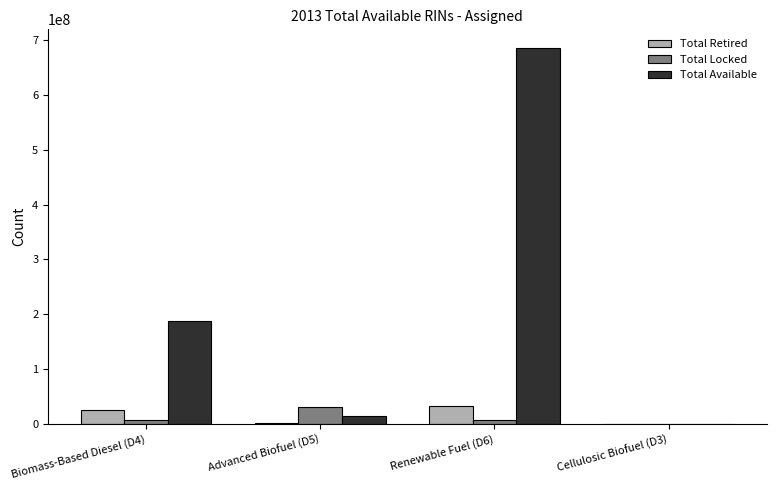

What is the highest value of the Total Available series?

684904934